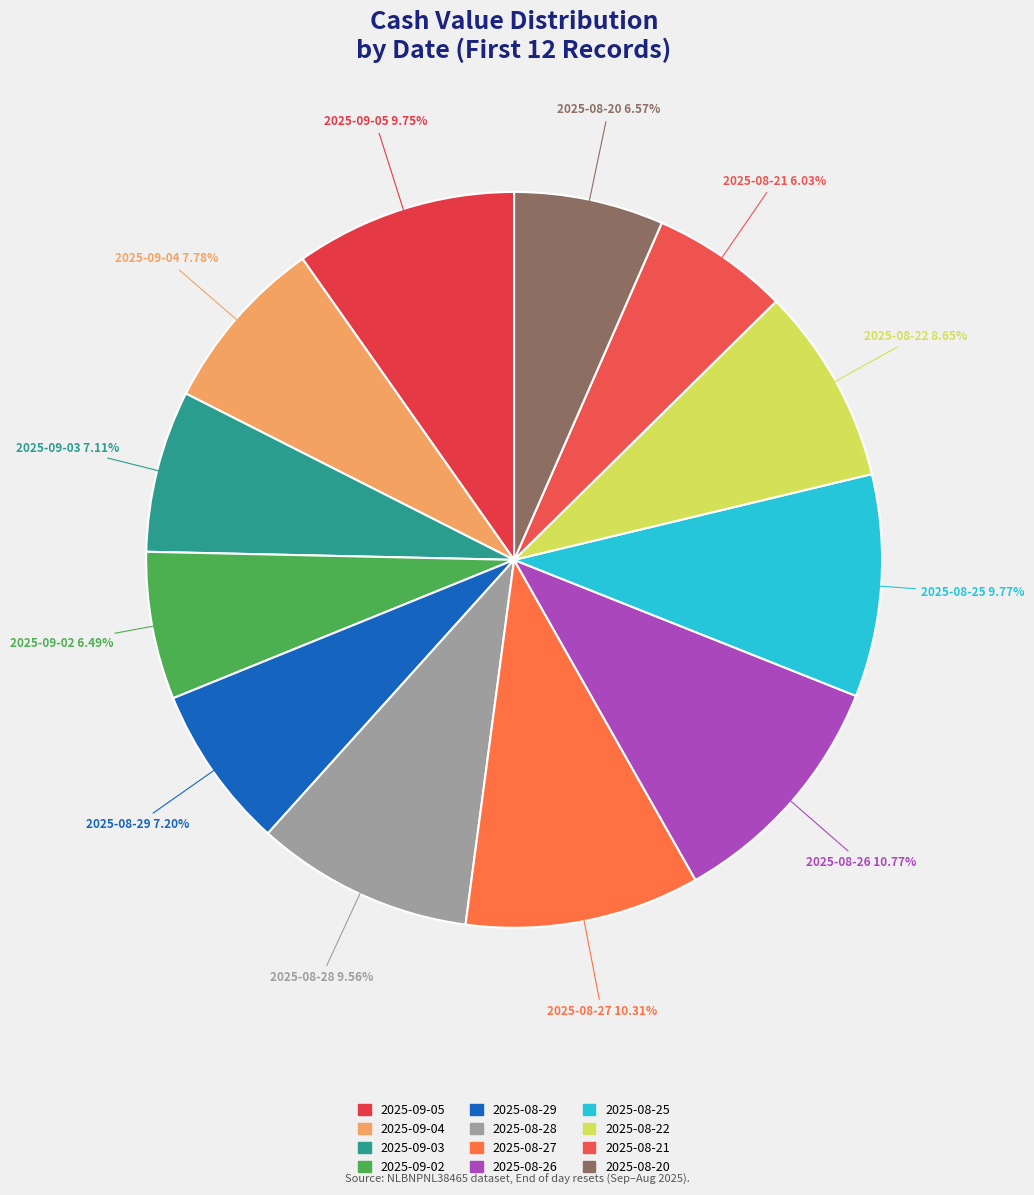

The 2025-08-22 slice represents 1% of the pie. True or false?

False